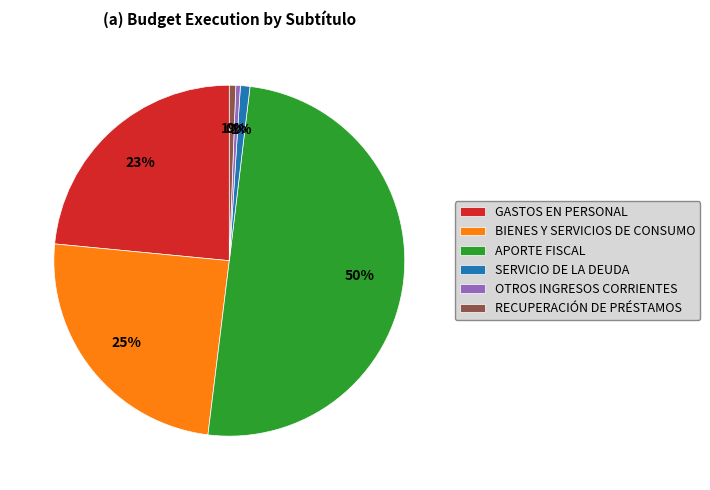

What is the largest slice in the pie chart?

APORTE FISCAL